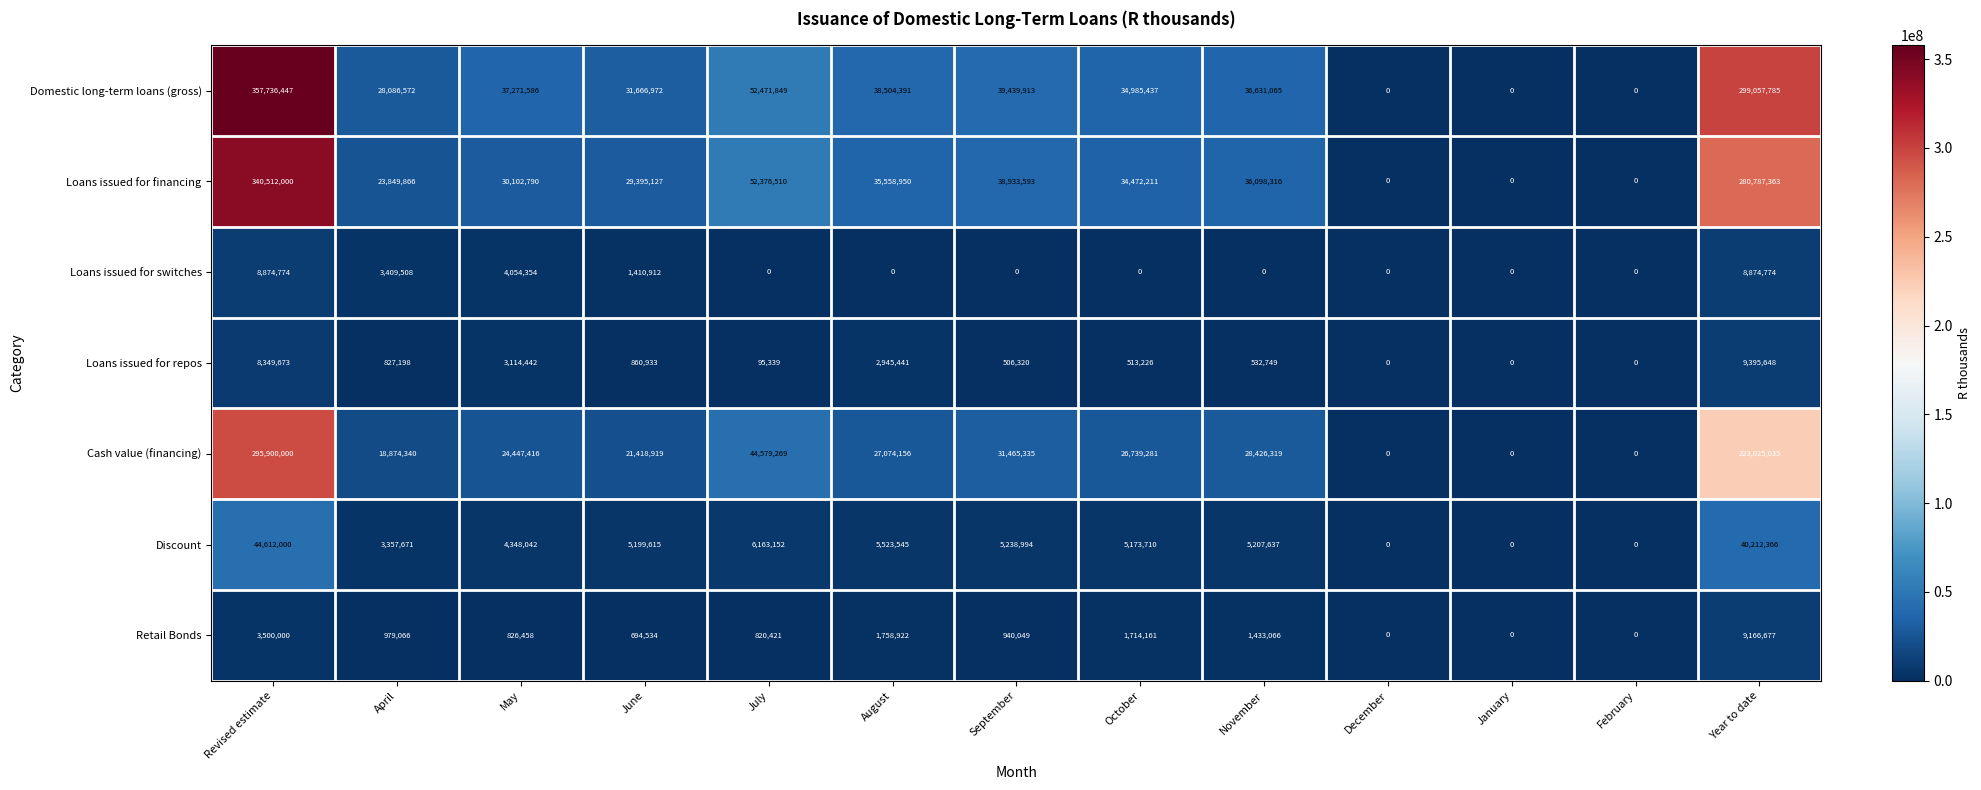

Rank the series at October from highest to lowest value.

Domestic long-term loans (gross), Loans issued for financing, Cash value (financing), Discount, Retail Bonds, Loans issued for repos, Loans issued for switches